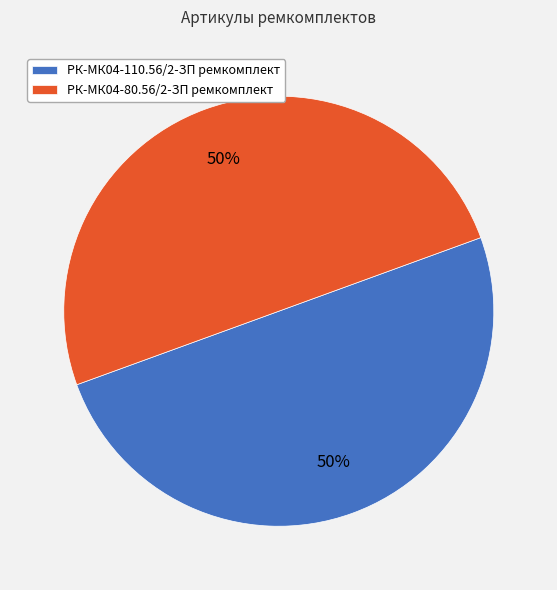

Do РК-МК04-80.56/2-ЗП ремкомплект and РК-МК04-110.56/2-ЗП ремкомплект together represent more than half of the pie?

Yes